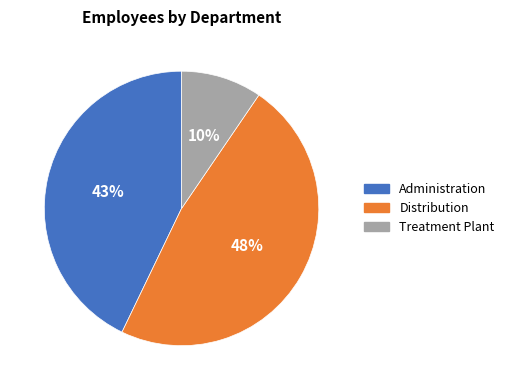

Which category has the smallest portion of the pie?

Treatment Plant